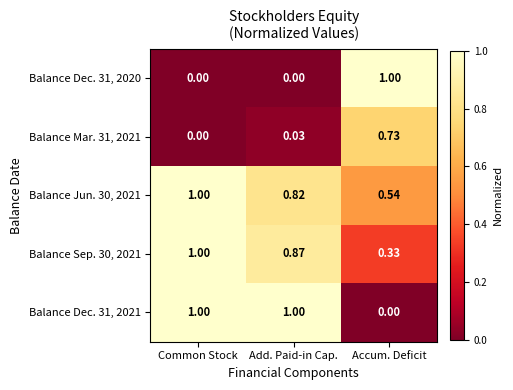

Which series has the largest total across all categories?

Balance Jun. 30, 2021